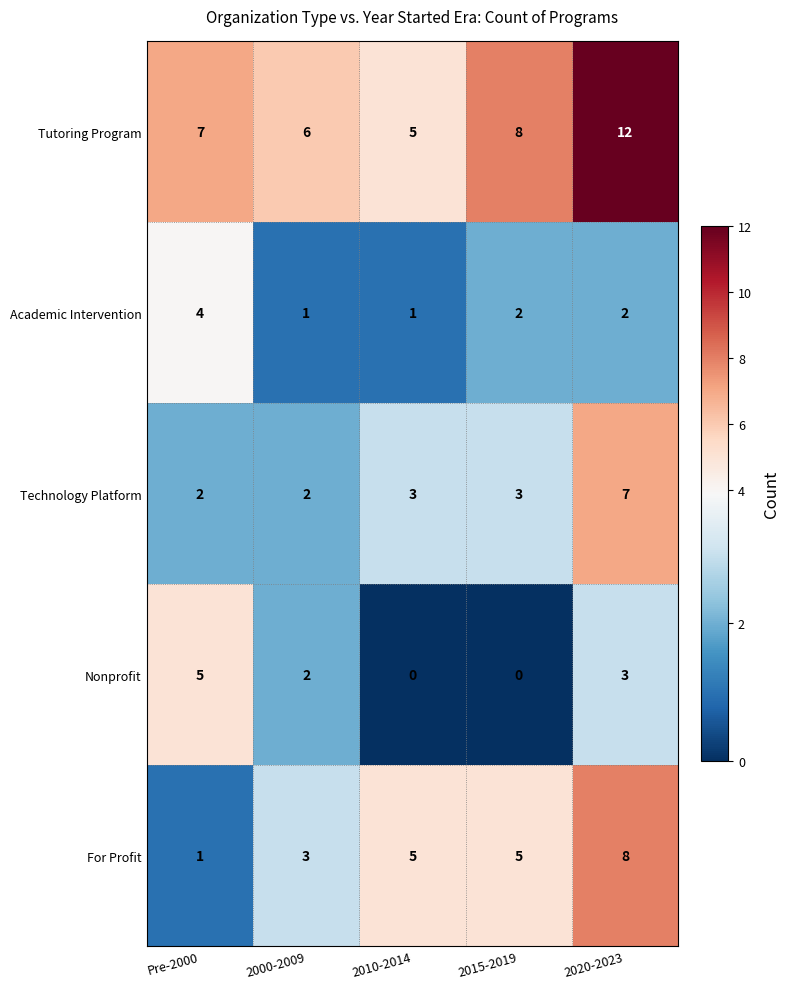

List the labels in order of Tutoring Program value, smallest first.

2010-2014, 2000-2009, Pre-2000, 2015-2019, 2020-2023